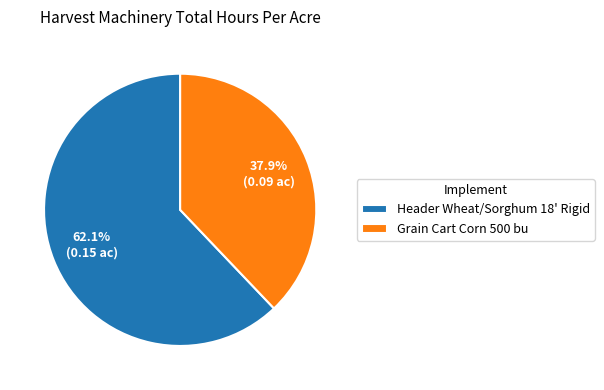

Which has a higher value, Grain Cart Corn 500 bu or Header Wheat/Sorghum 18' Rigid?

Header Wheat/Sorghum 18' Rigid